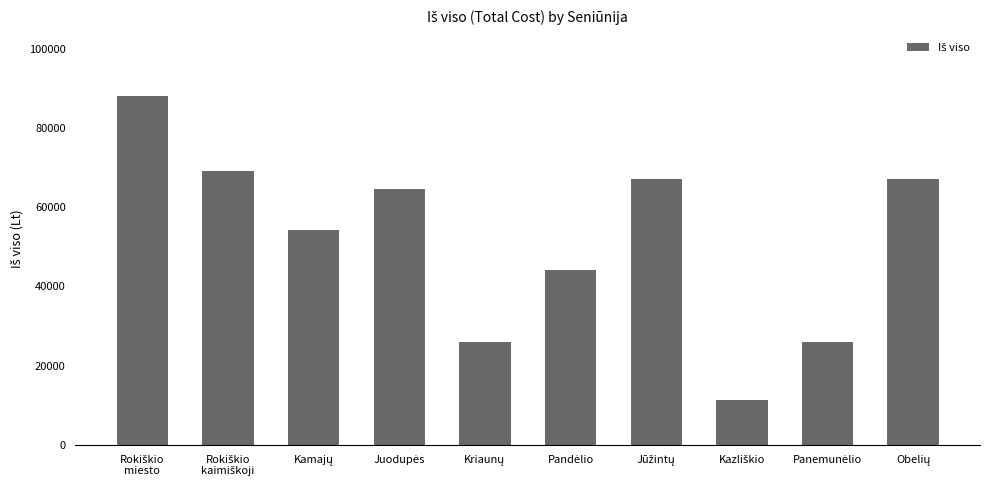

What is the value of the 6th bar from the left?

44170.8